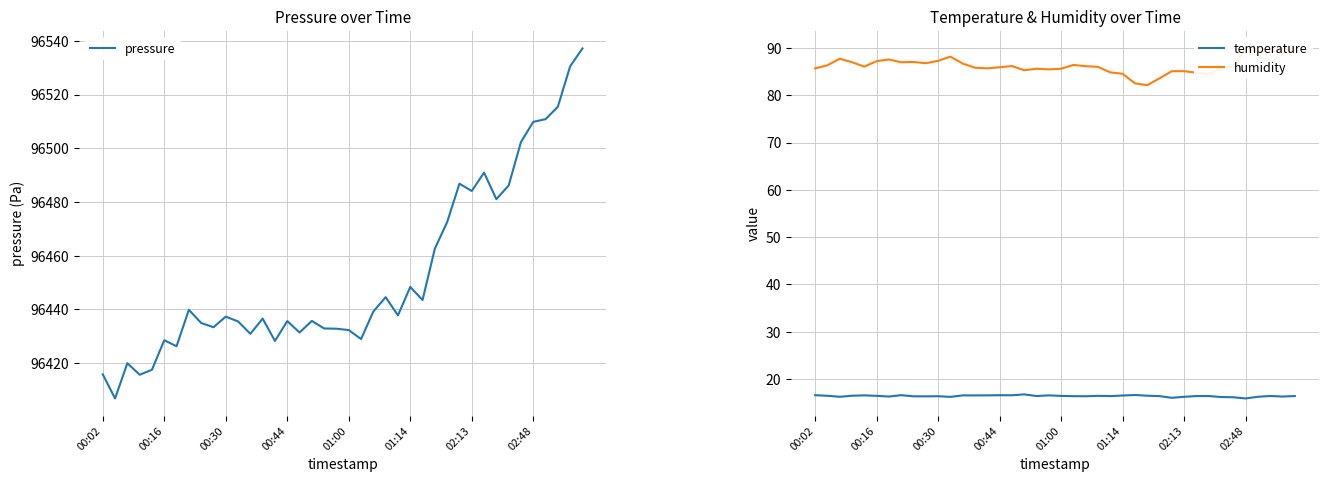

Is it true that temperature equals 11.1 at 02:48?

False